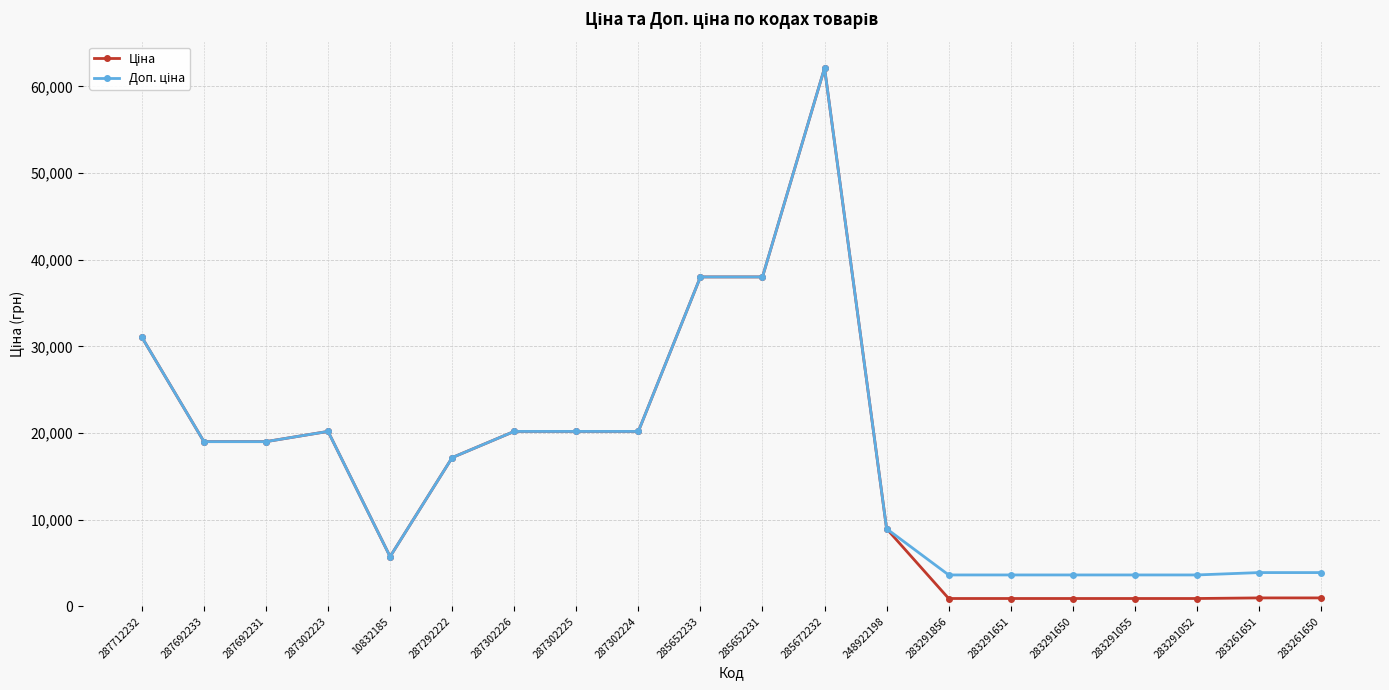

Which label corresponds to the largest value in the chart?

285672232